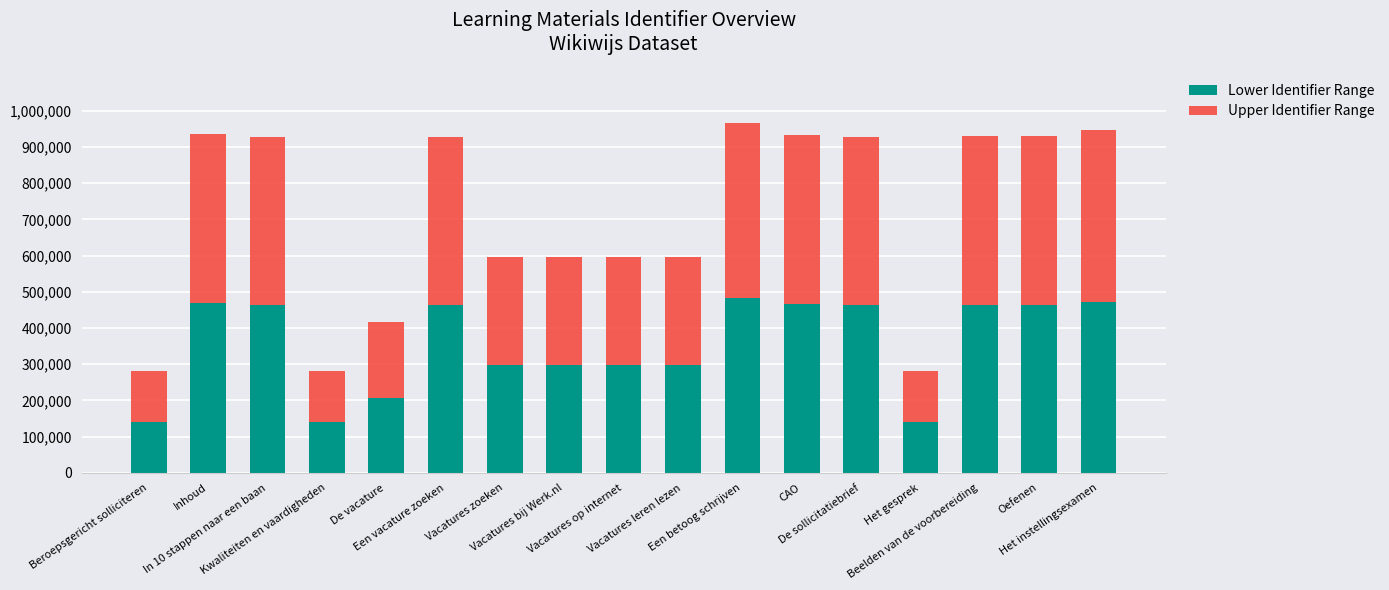

How many values in the Lower Identifier Range series are below 464455?

8